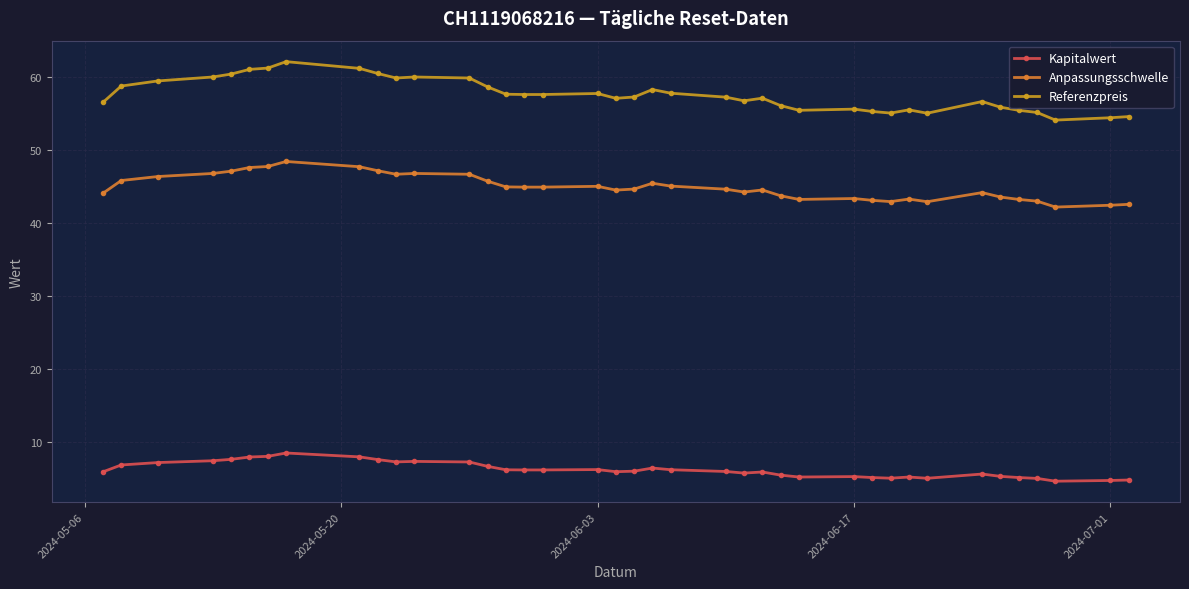

What is the value of the Referenzpreis point at the 39th from the left?

54.6